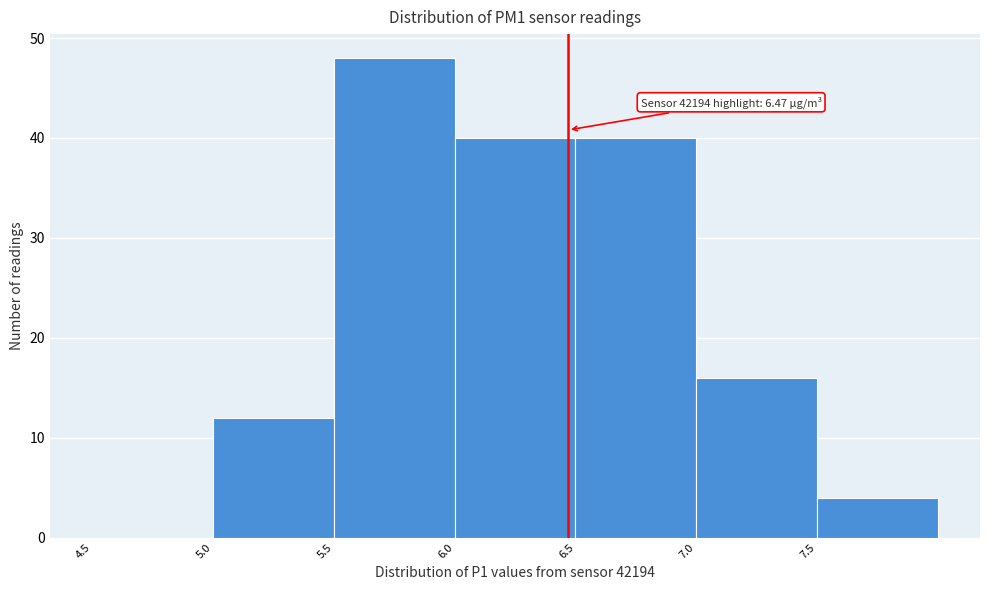

Over which range of the x-axis is the bar tallest?

5.5 to 6.0